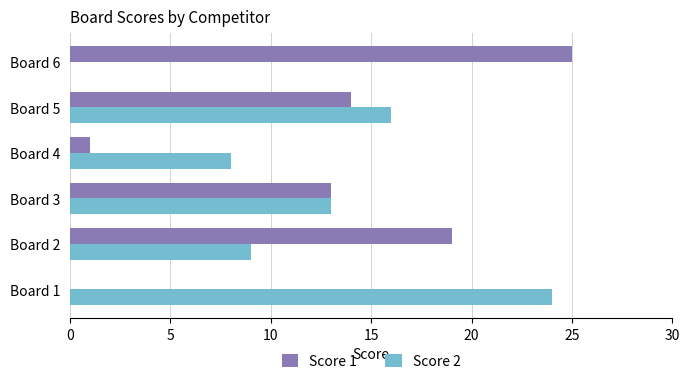

Between Board 2 and Board 4, which series saw the biggest shift?

Score 1